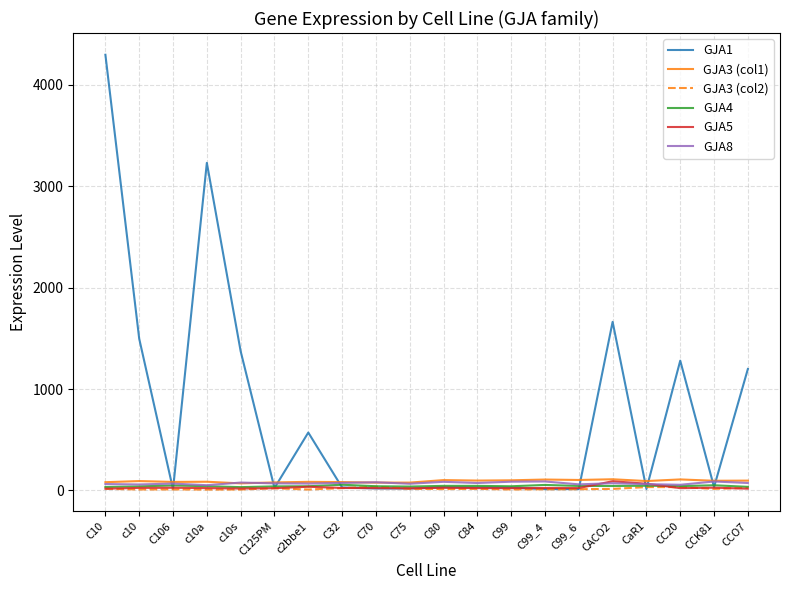

Which series has the largest total across all categories?

GJA1